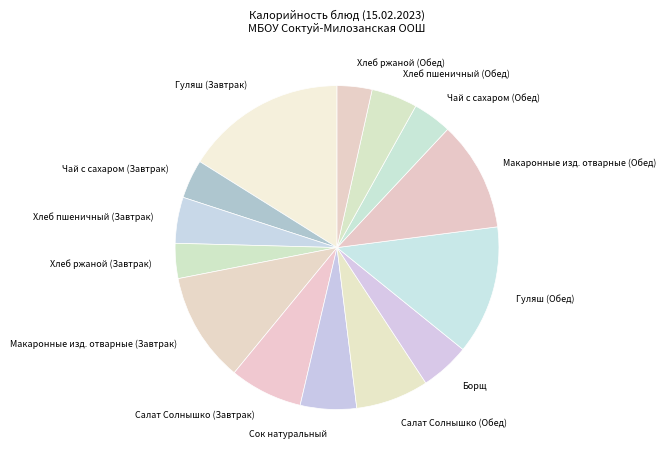

Which slice is the largest?

Гуляш (Завтрак)